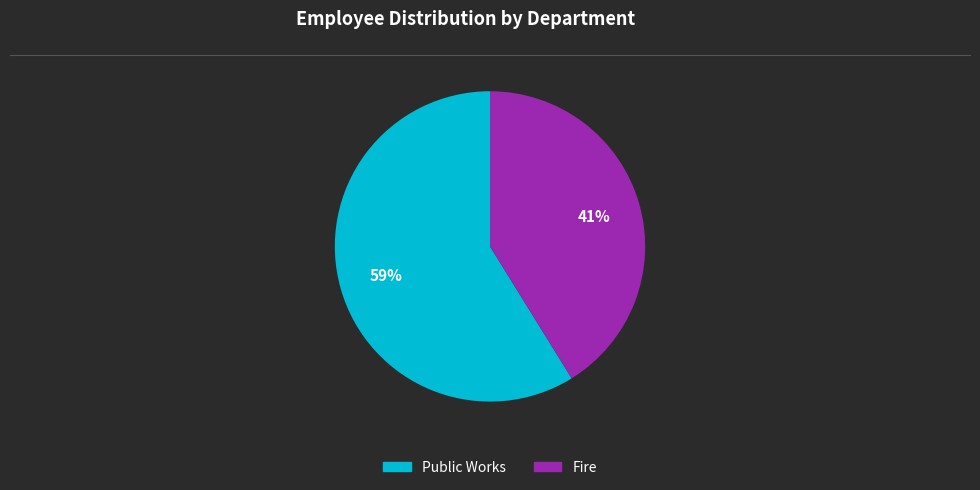

The Fire slice represents 41% of the pie. True or false?

True